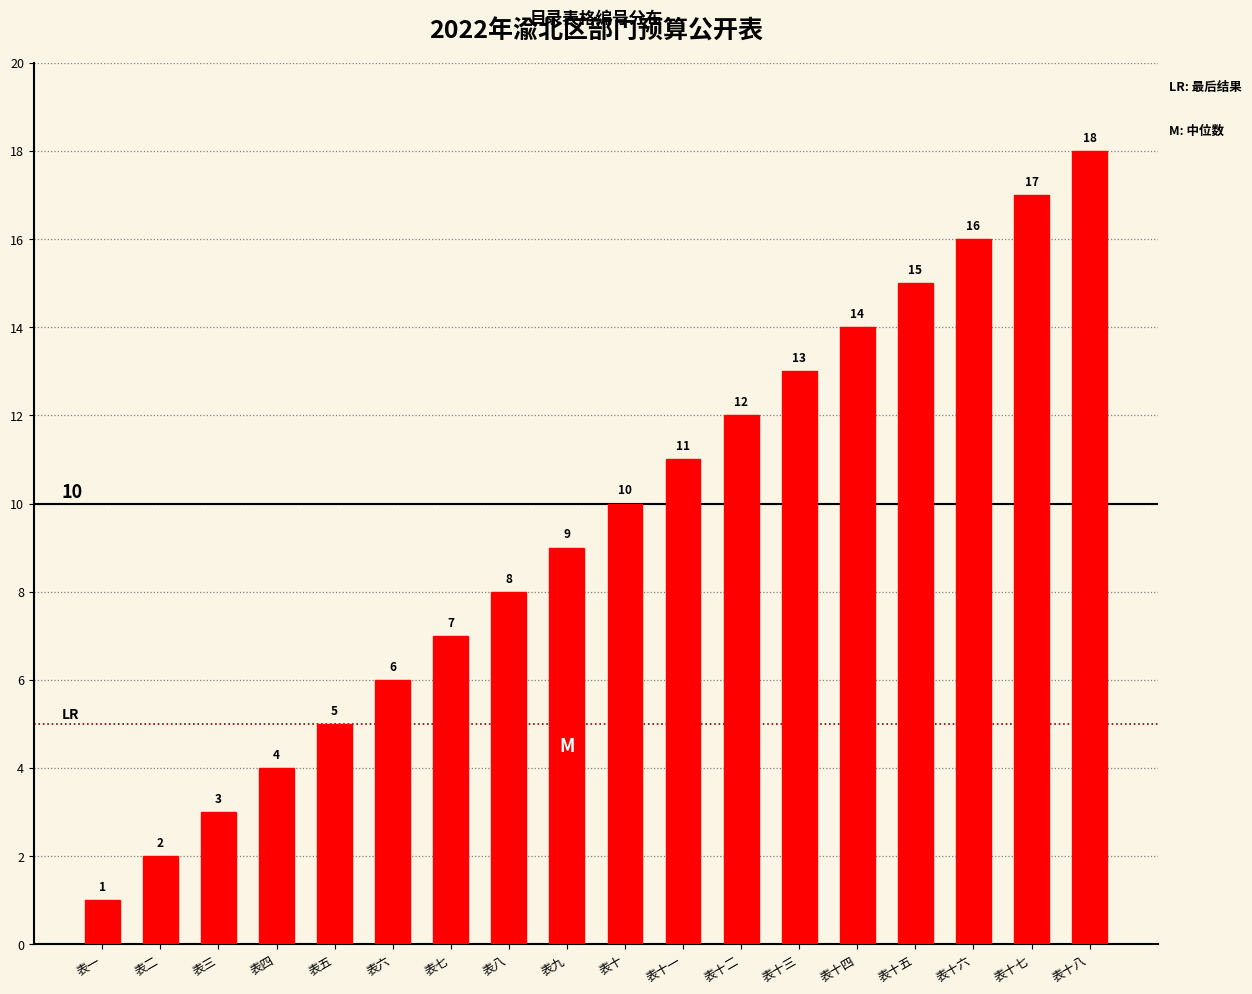

Read the value at 表十三, to the nearest 10.

10